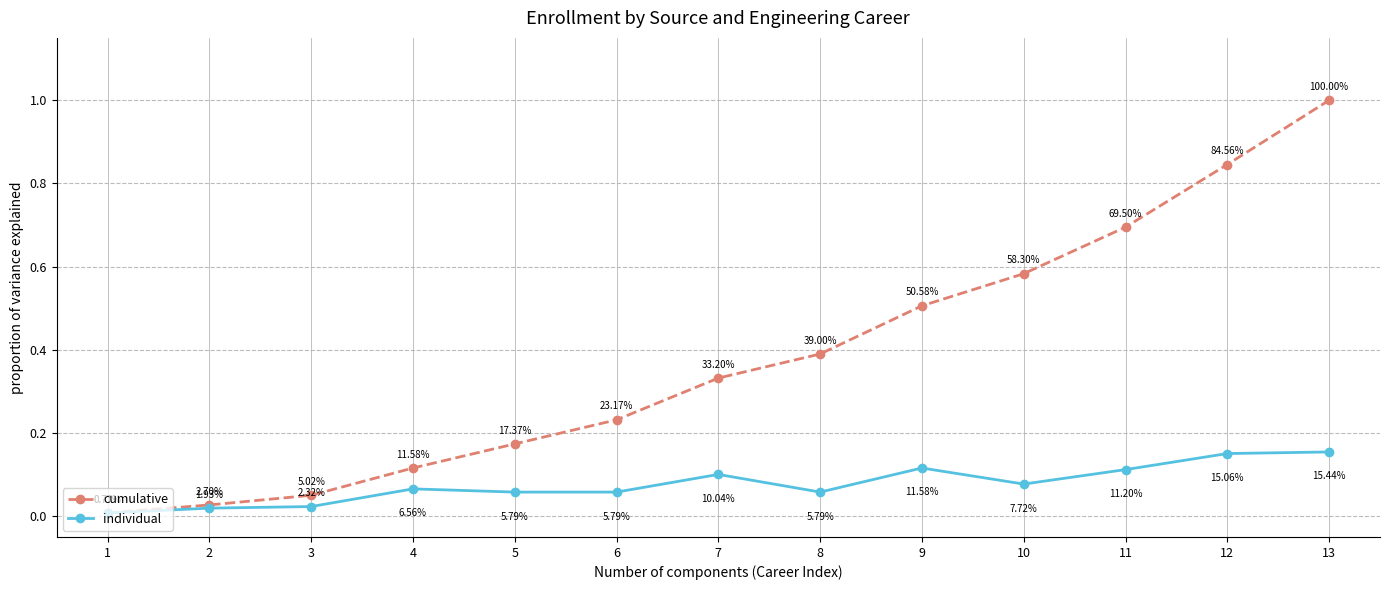

Is this an area chart (filled region under the line)?

No